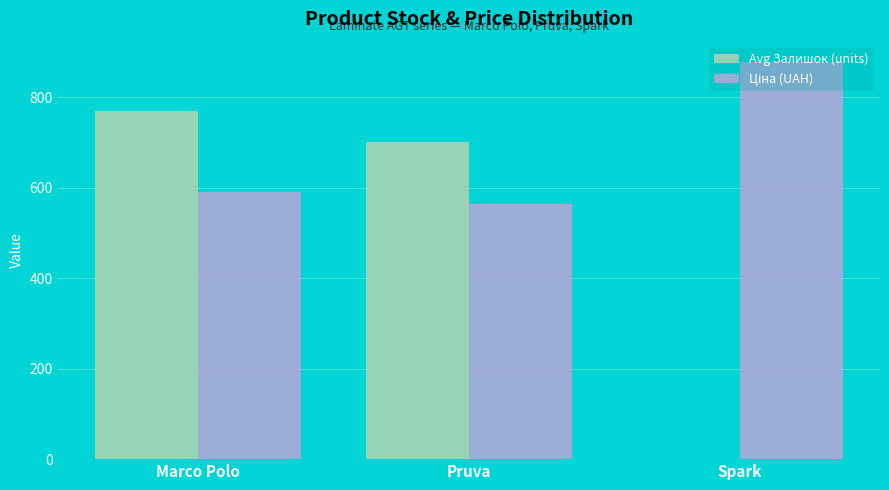

At which label is Avg Залишок (units) closest to 385?

Pruva